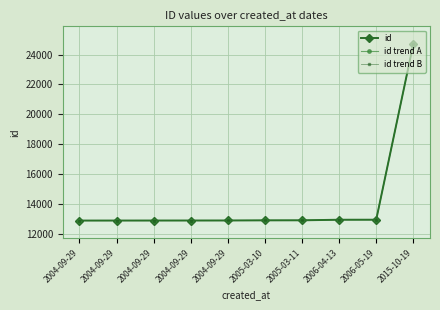

What is the total value across all series at 2004-09-29?

38643